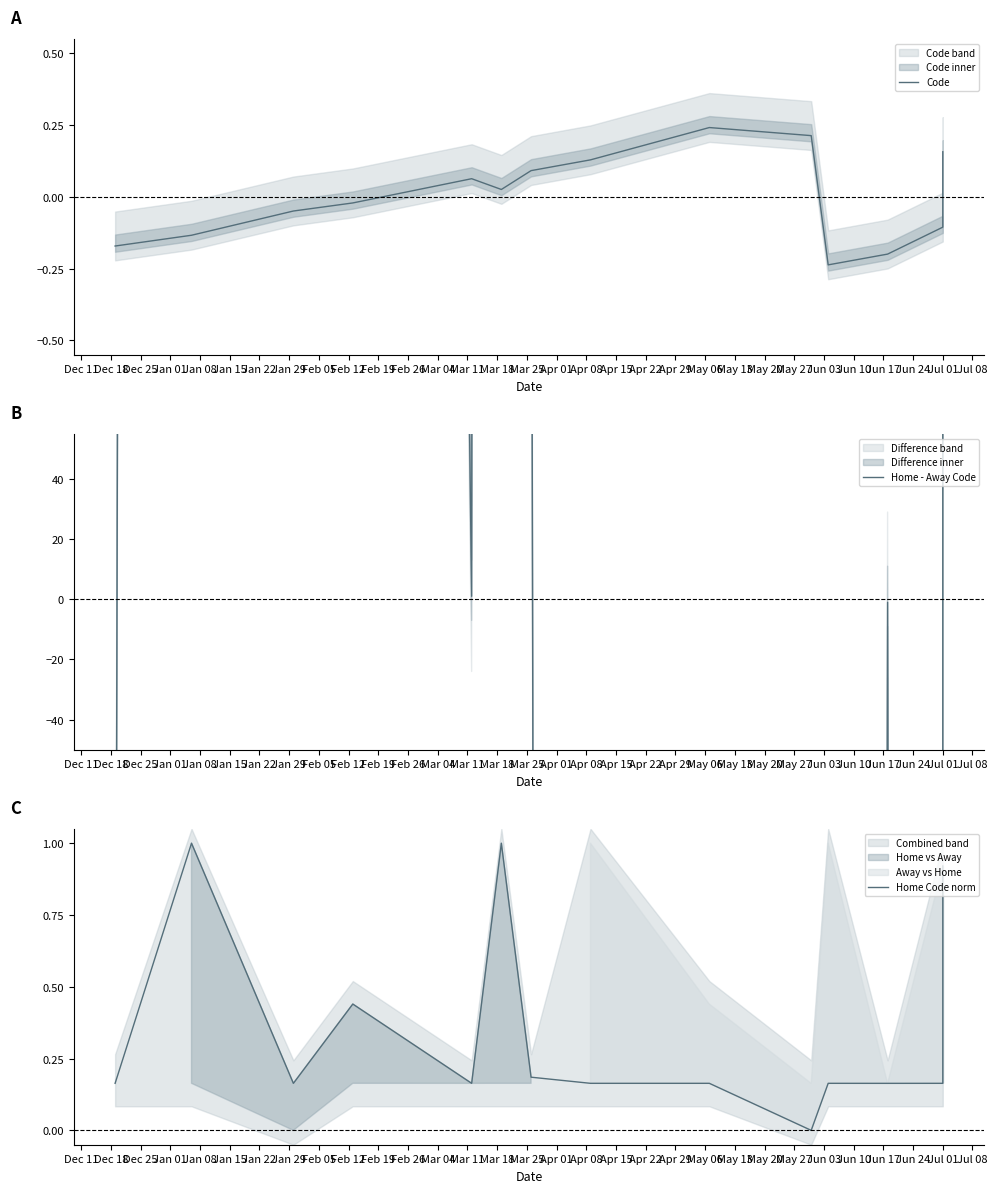

At how many categories does at least one series exceed -2207?

14